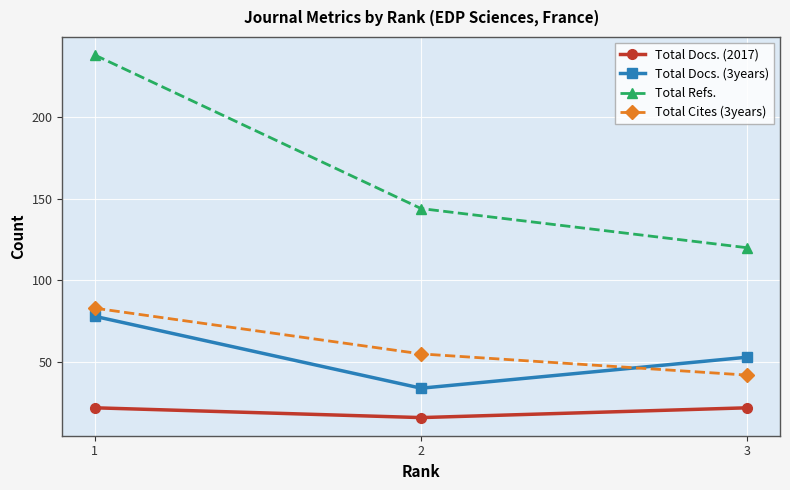

Which category has the lowest value in the Total Docs. (3years) series?

2